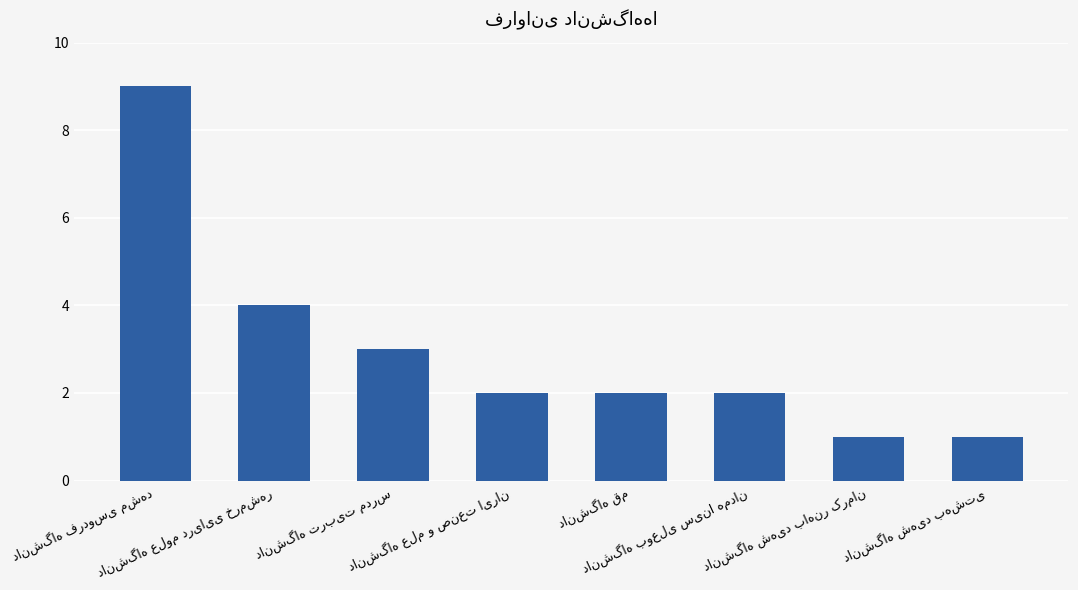

What is the value of the 6th bar from the left?

2